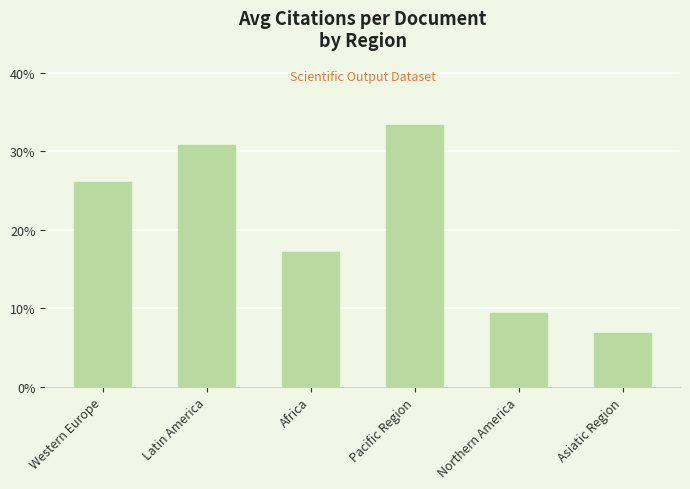

What position from the left is Northern America?

5